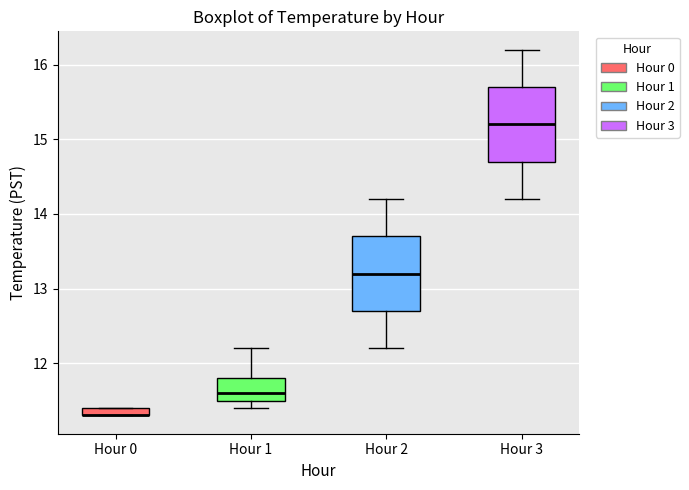

Where does the median line of the box for Hour 3 sit on the y-axis? The values are not printed on the chart, so give them approximately, as read against the axis.

15.2